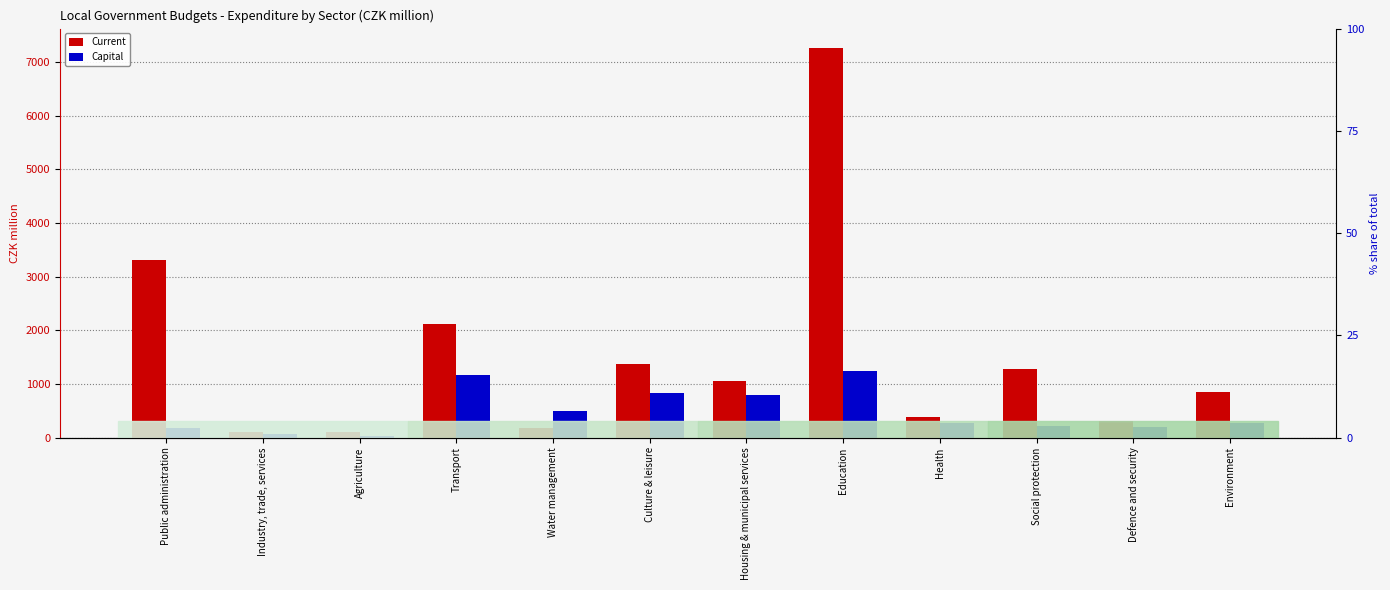

The value of Capital at Social protection is 210.0. True or false?

True